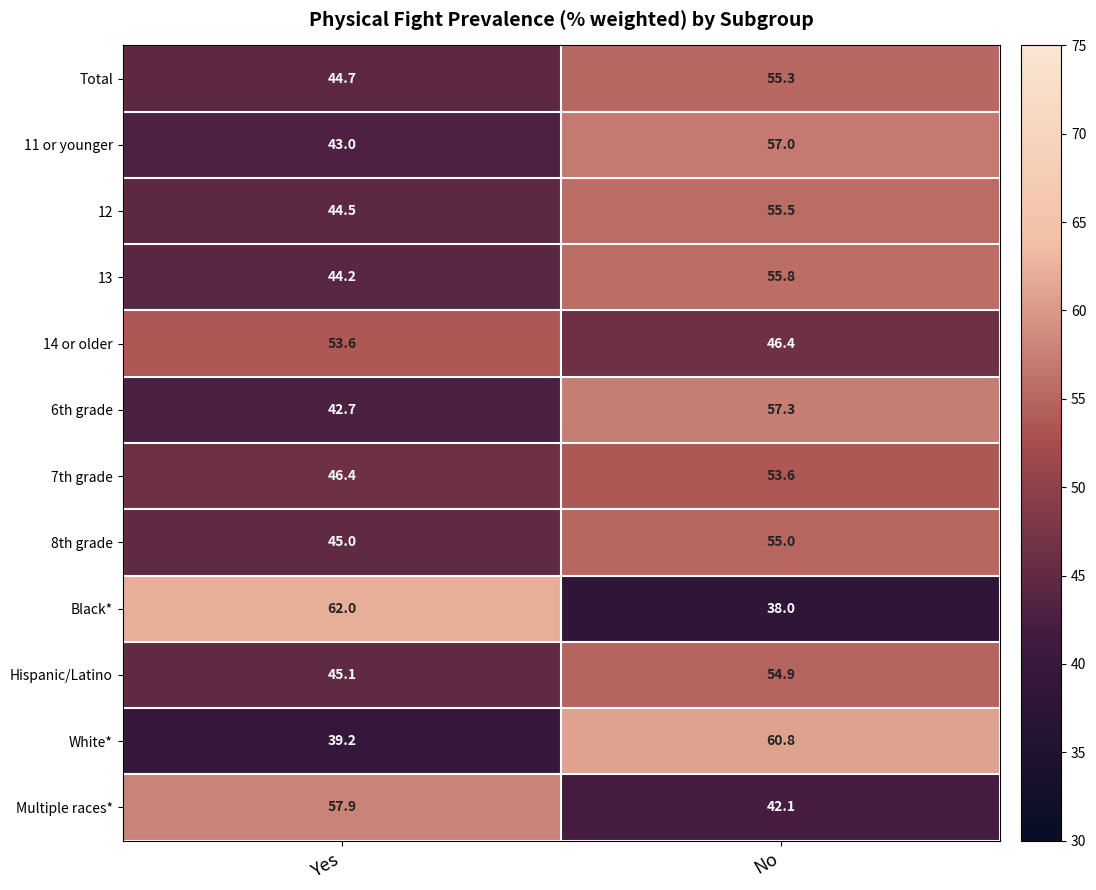

What is the greatest value displayed?

62.0